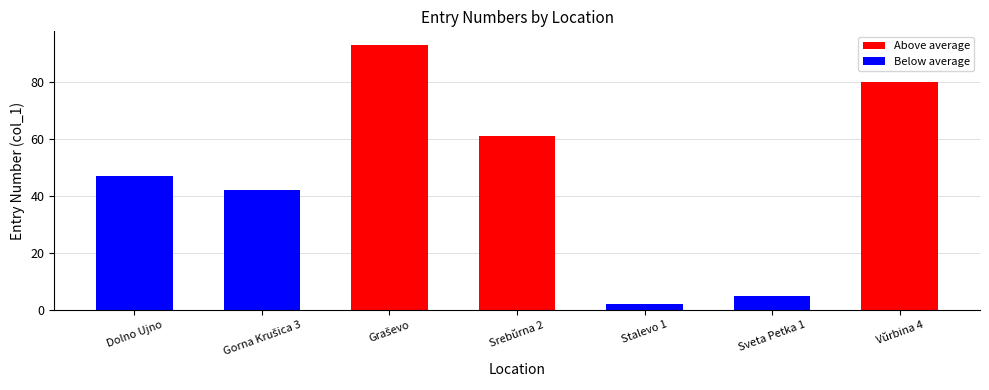

Reading right to left, extract all data points from this chart.

80	5	2	61	93	42	47